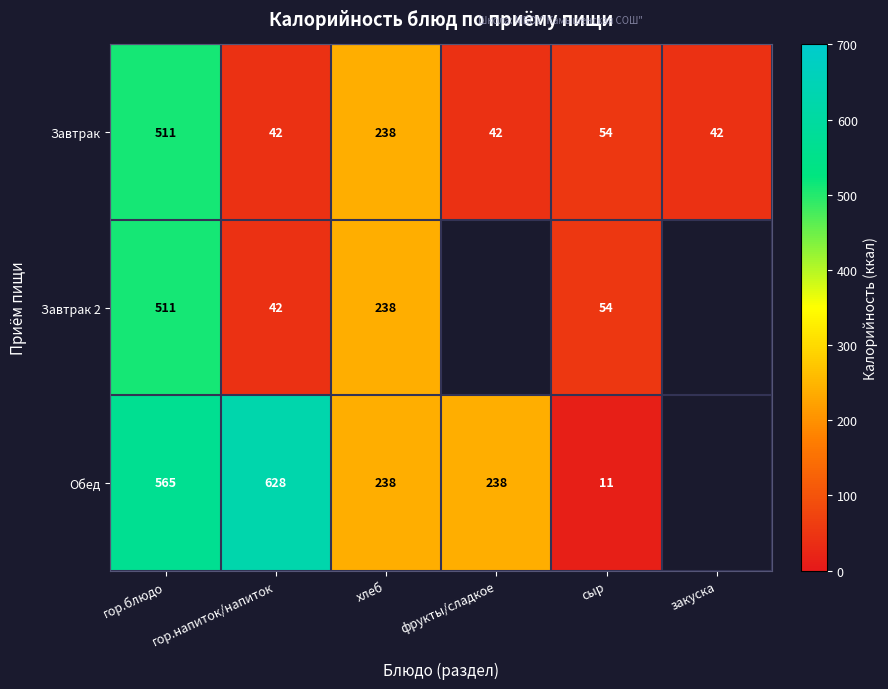

How many categories are shown in the chart?

6